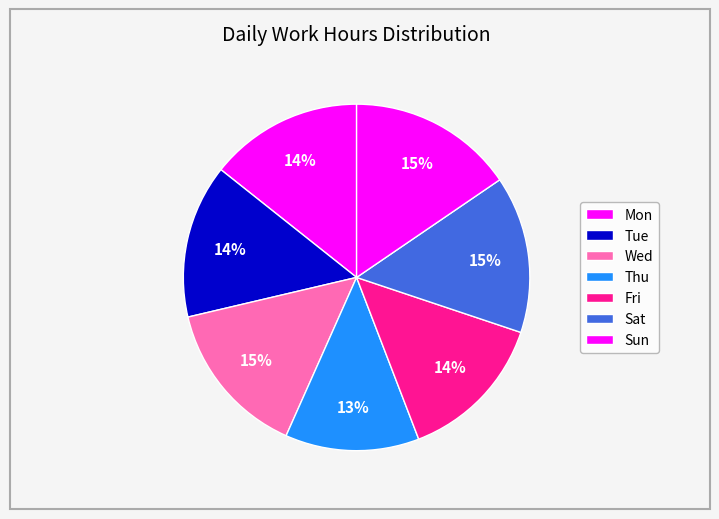

Count the number of slices in the pie.

7